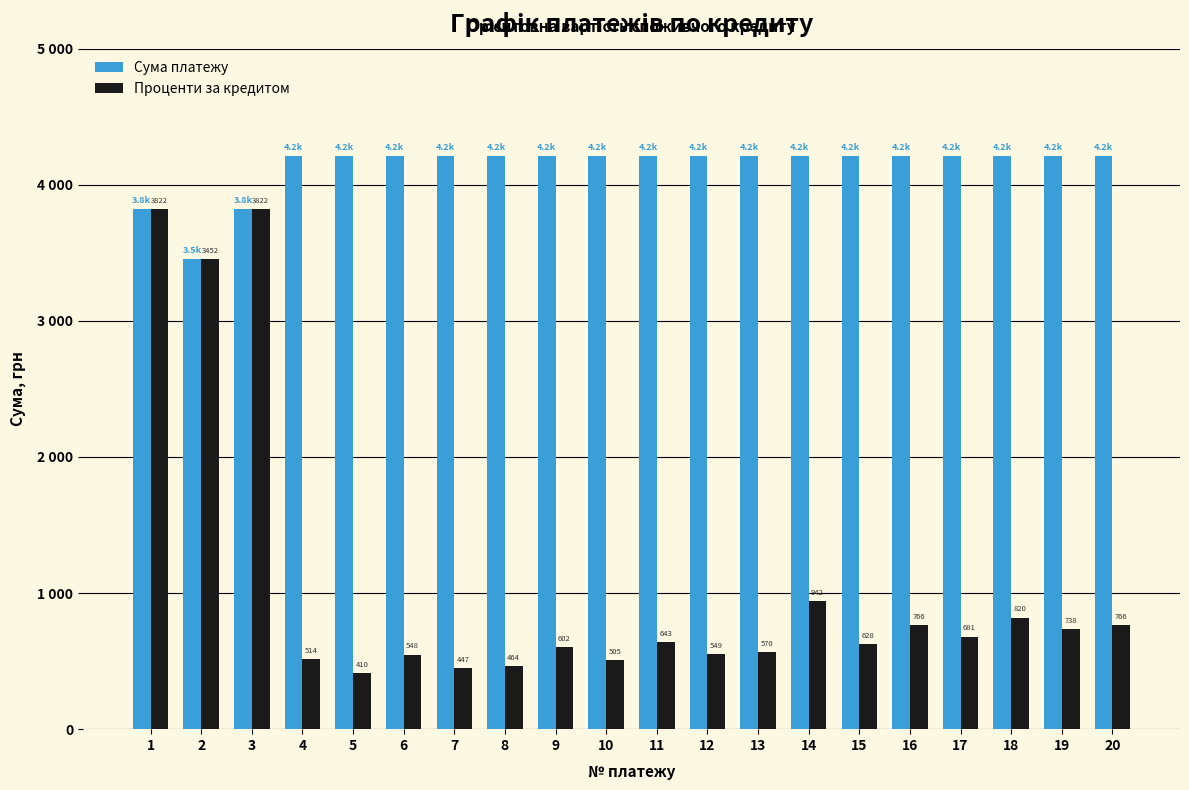

At which label is Сума платежу closest to 3832?

1